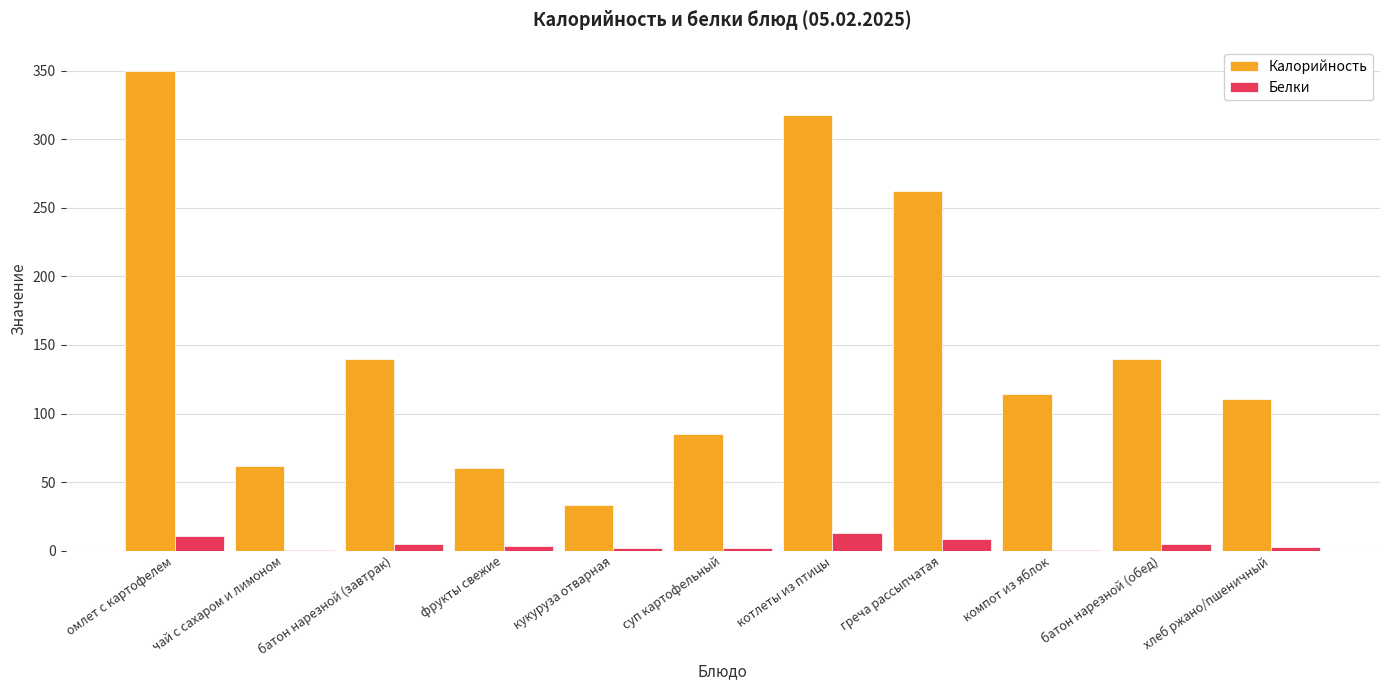

What is the sum of the Белки values at суп картофельный and кукуруза отварная?

3.5